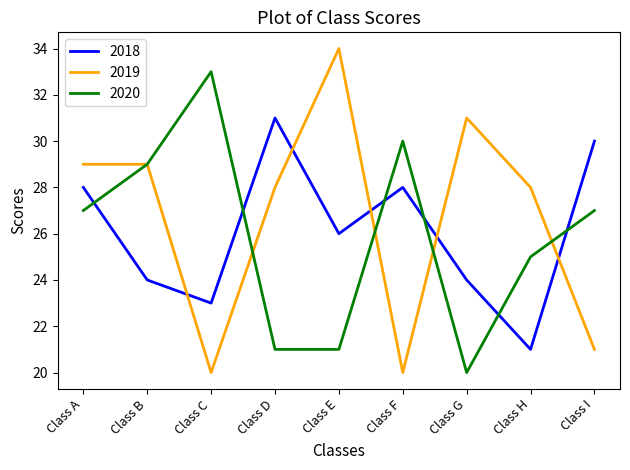

Reading right to left, transcribe all the data shown in this chart.

2018: 30	21	24	28	26	31	23	24	28
2019: 21	28	31	20	34	28	20	29	29
2020: 27	25	20	30	21	21	33	29	27